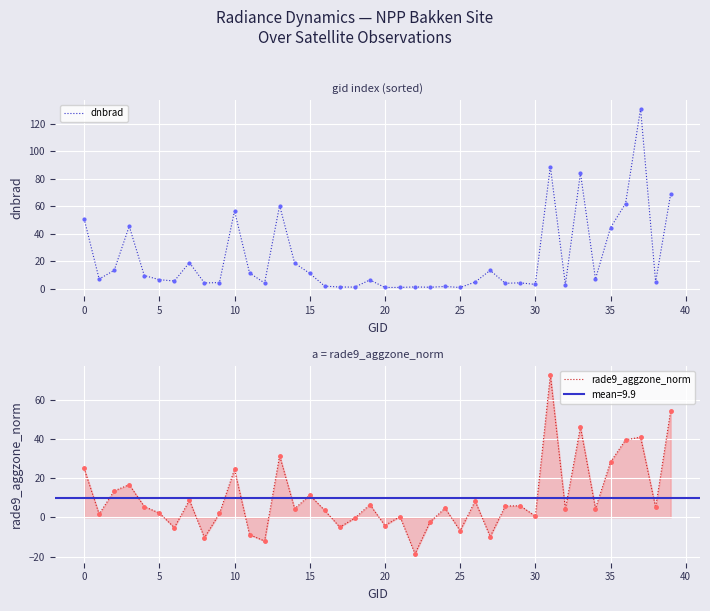

Is the value of rade9_aggzone_norm at 23 greater than the value of dnbrad at 36?

No